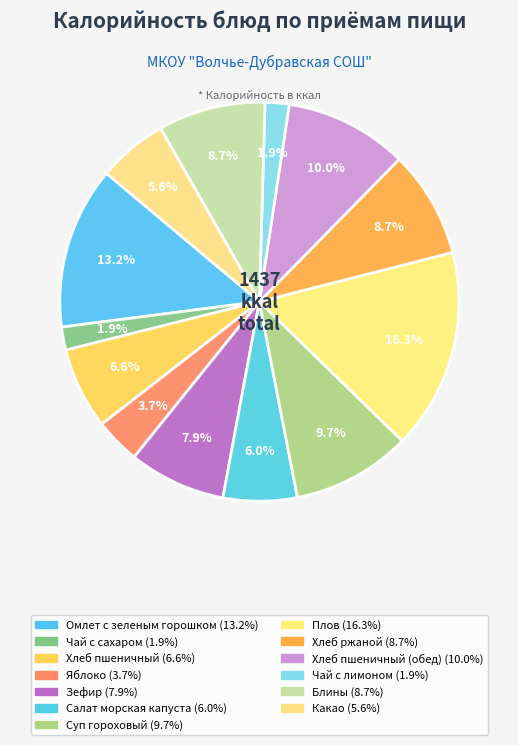

How many slices are in this pie chart?

13